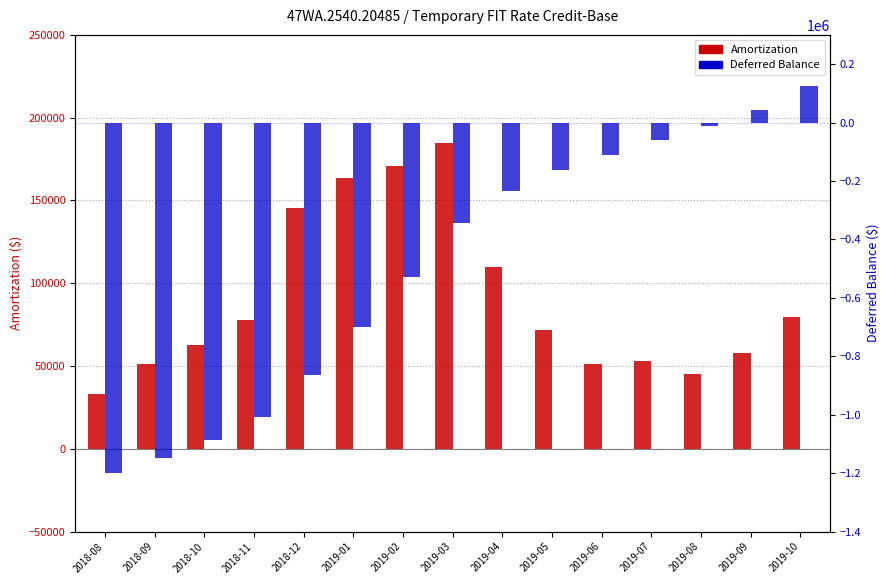

What is the minimum value shown in the chart?

-1200598.9